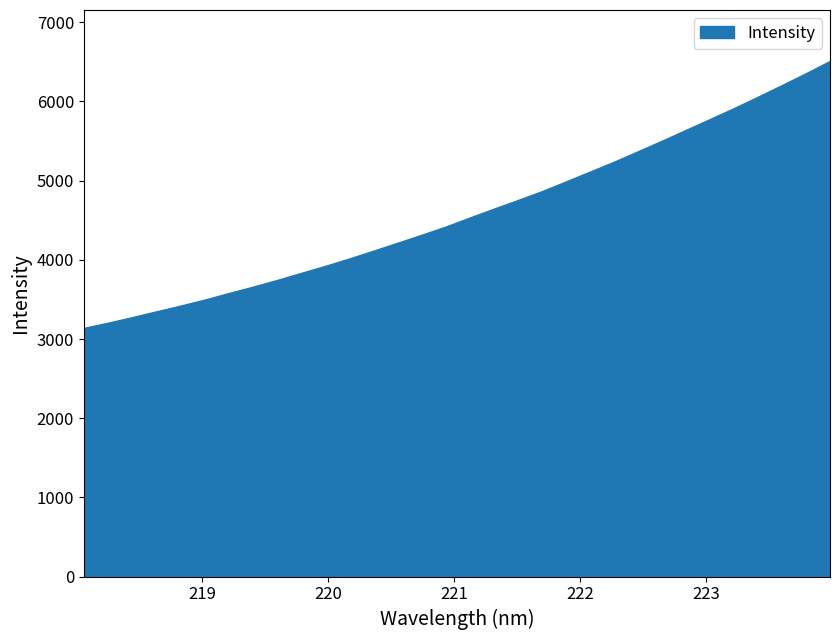

True or false: the data has more than 2 interior local peaks.

False